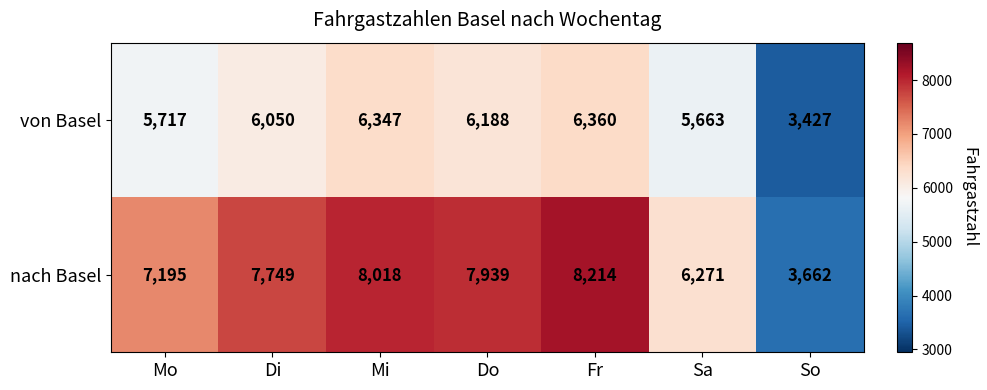

Which category has the lowest value in the von Basel series?

So